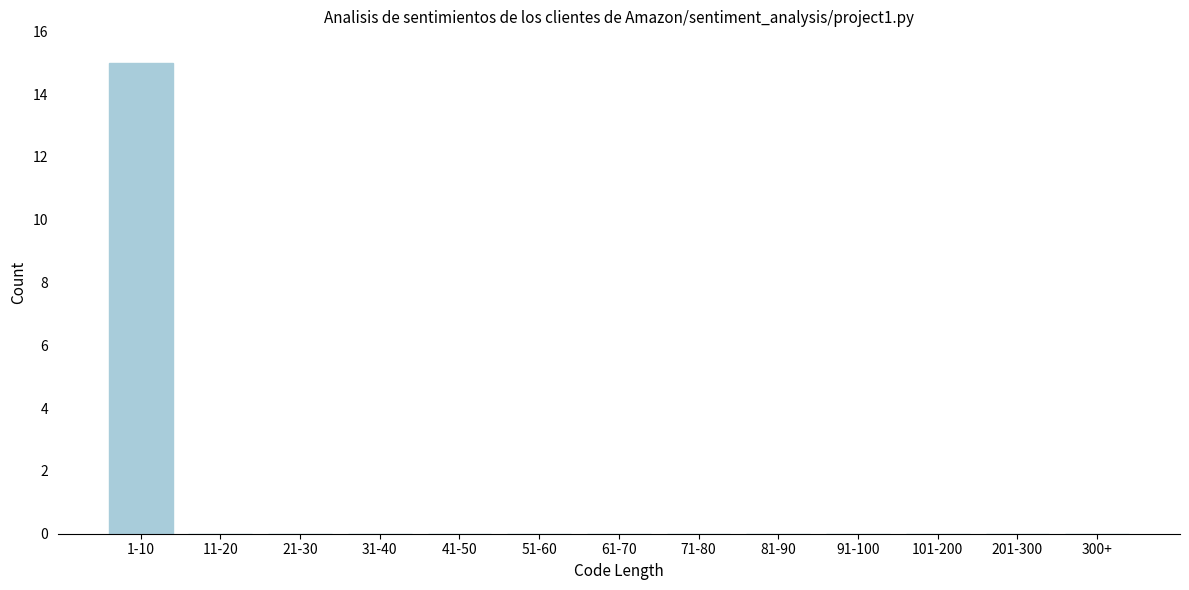

Reading left to right, extract all data points from this chart.

1-10=15	11-20=0	21-30=0	31-40=0	41-50=0	51-60=0	61-70=0	71-80=0	81-90=0	91-100=0	101-200=0	201-300=0	300+=0